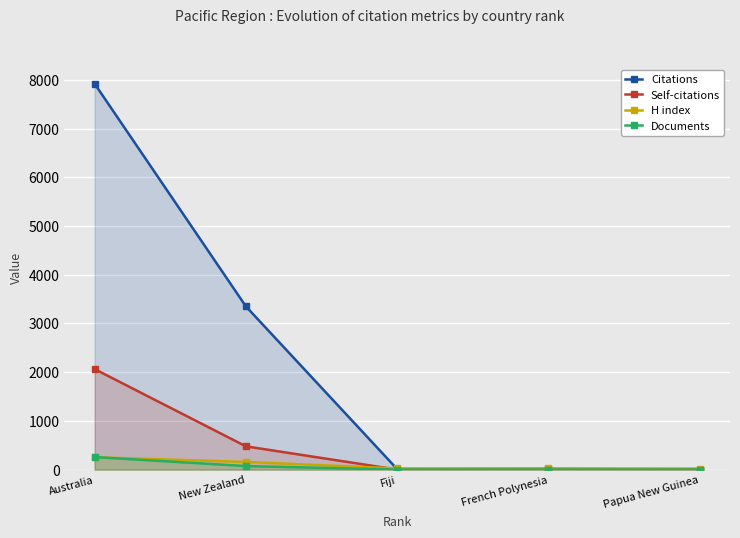

Which label corresponds to the smallest value in the chart?

Papua New Guinea